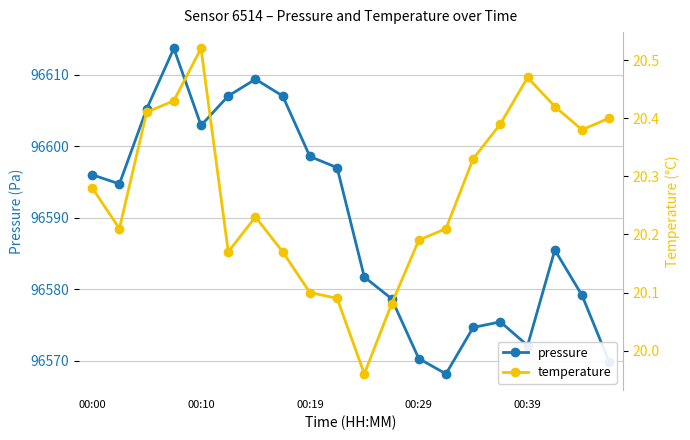

How many series are shown in this chart?

2